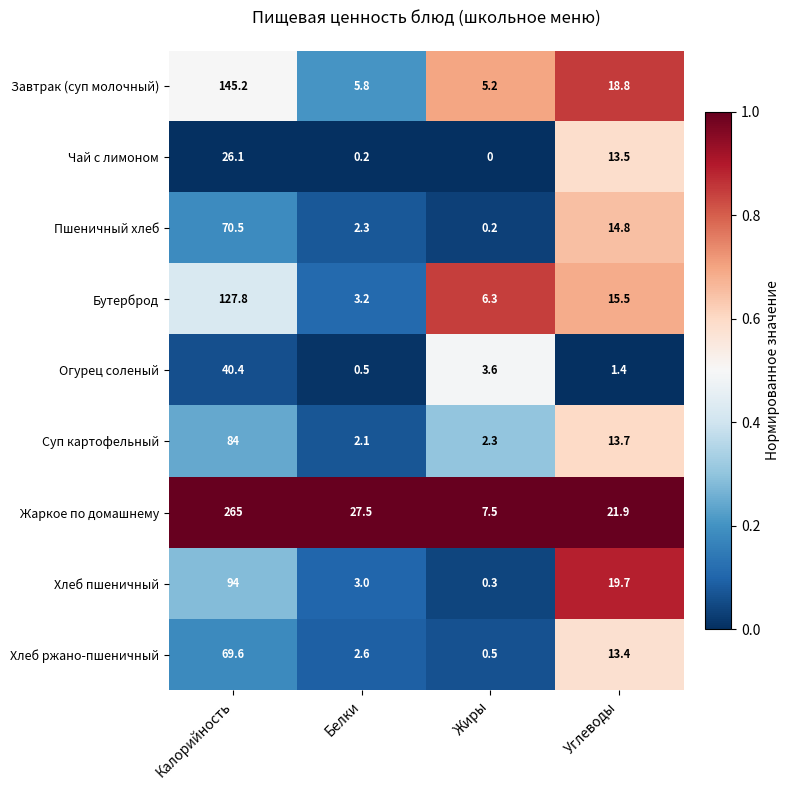

Is the value of Бутерброд at Белки greater than the value of Хлеб ржано-пшеничный at Углеводы?

No